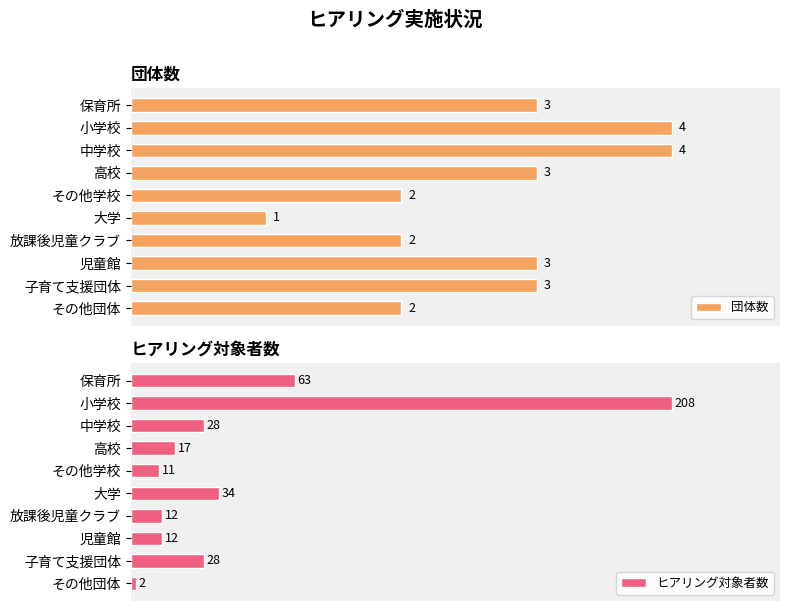

At which label is ヒアリング対象者数 closest to 105?

保育所